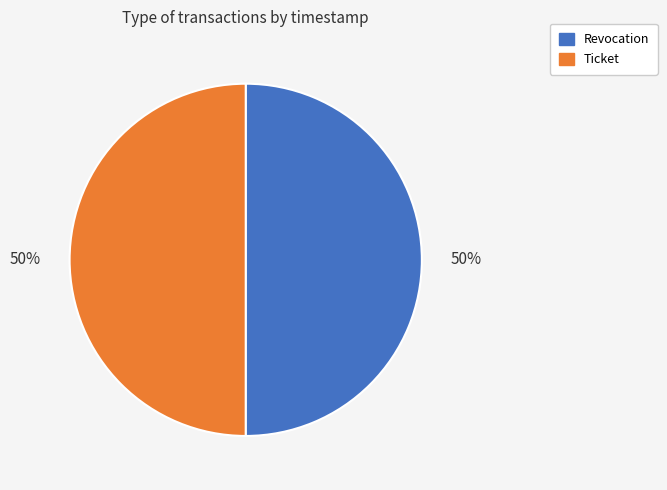

What percentage is the Ticket slice, to the nearest percent?

50%